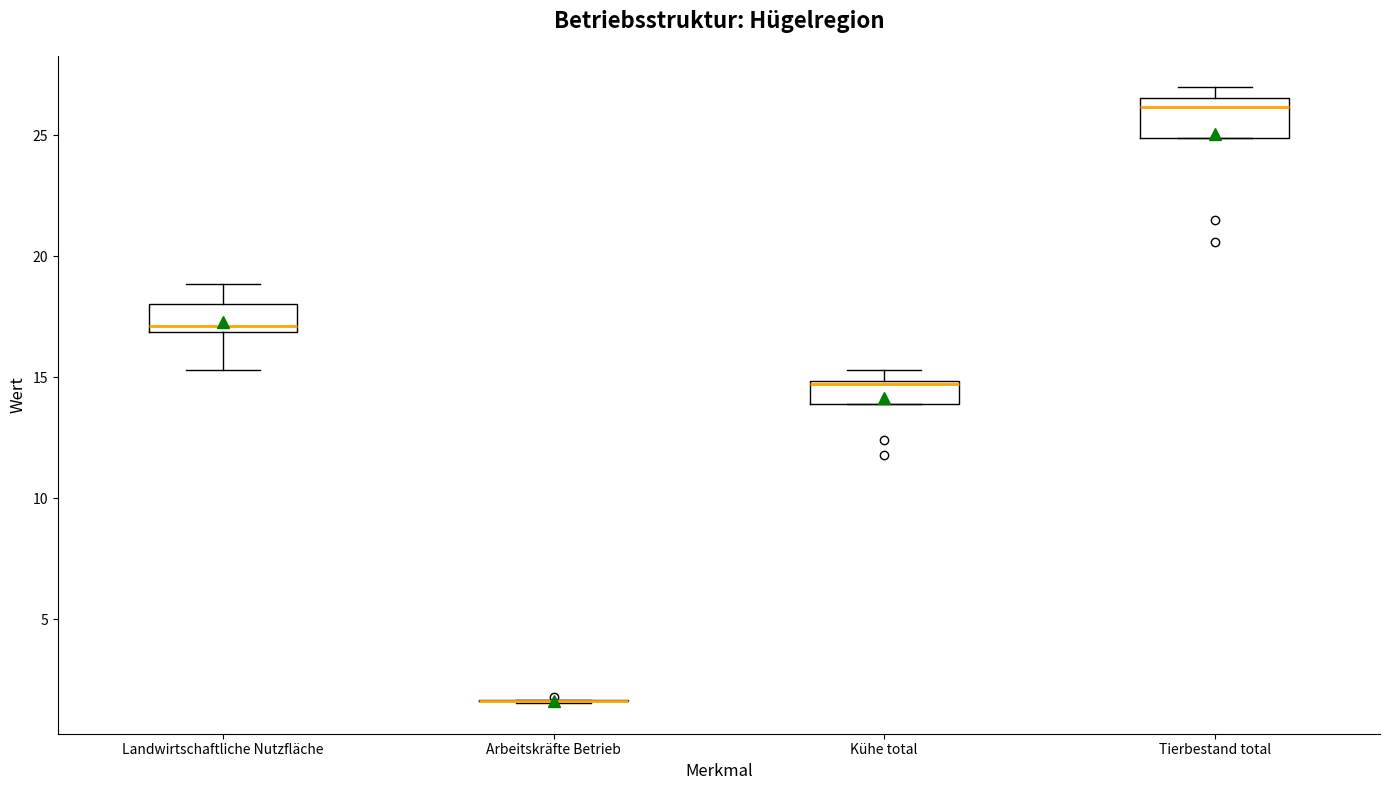

Where is the lower edge of the box for Landwirtschaftliche Nutzfläche on the y-axis? The values are not printed on the chart, so give them approximately, as read against the axis.

17.0